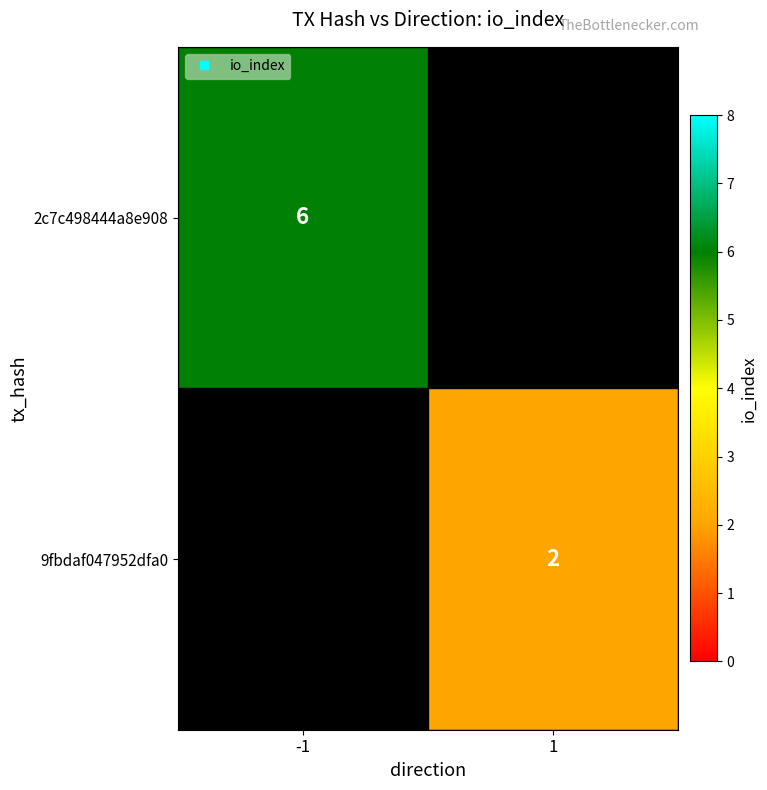

Which series has the largest range (max minus min)?

2c7c498444a8e908